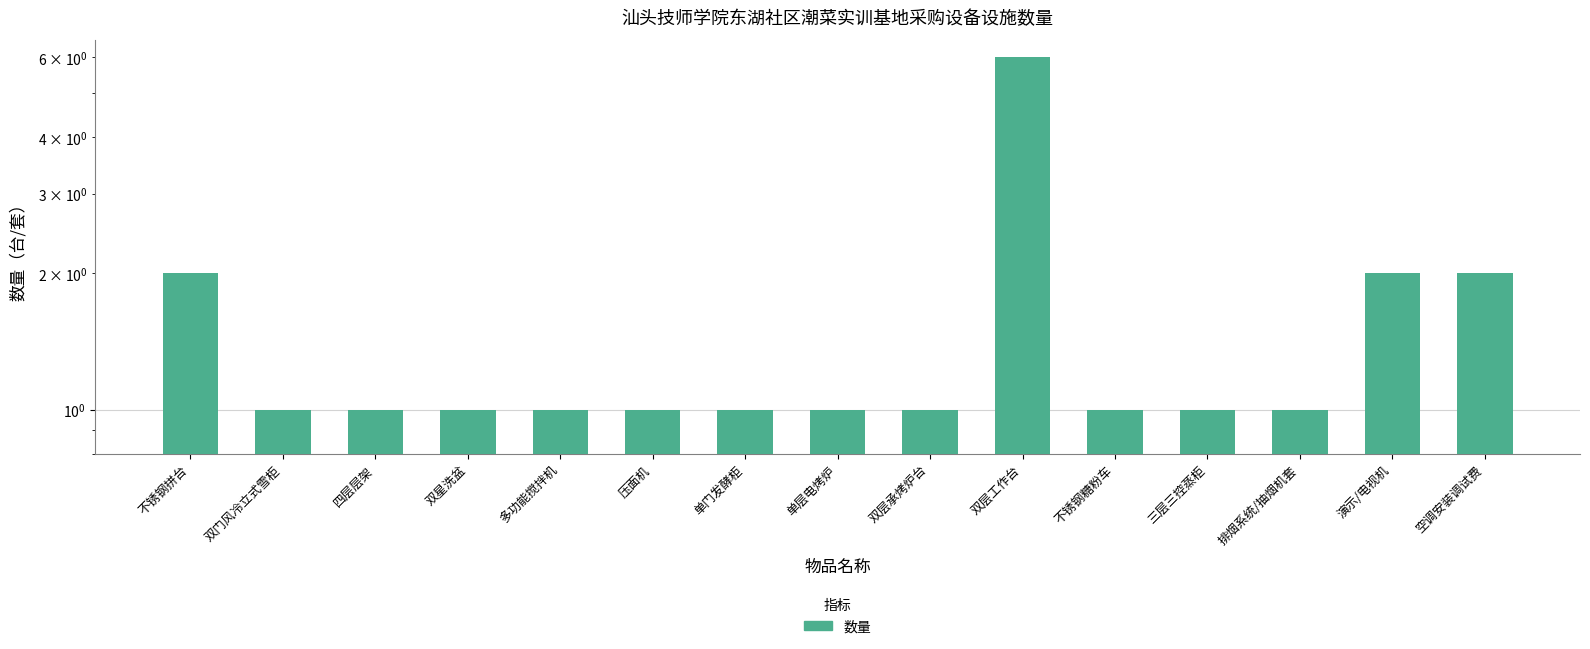

Which label corresponds to the smallest value in the chart?

双门风冷立式雪柜